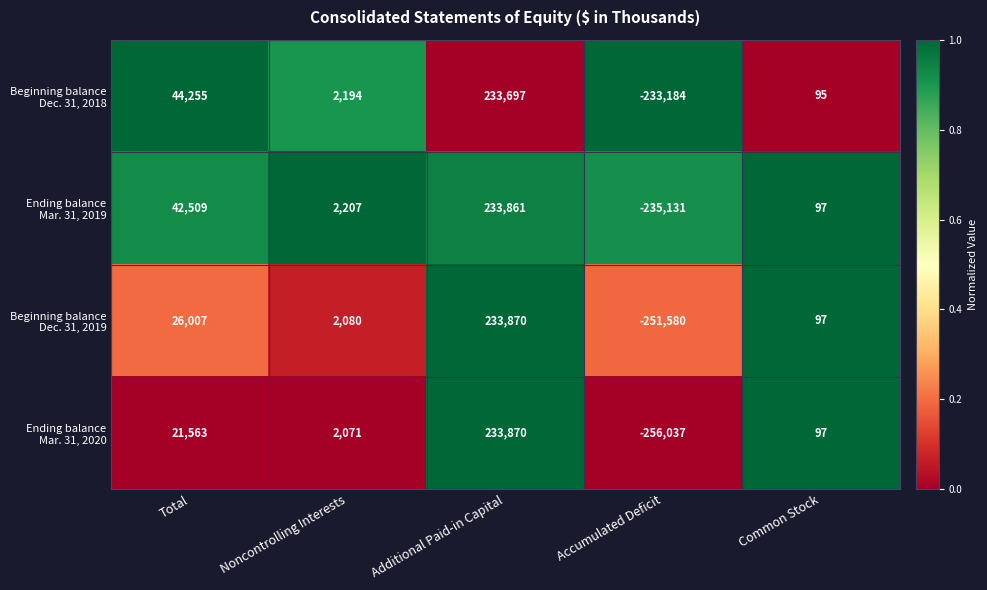

What is the total value across all series at Total?

134334